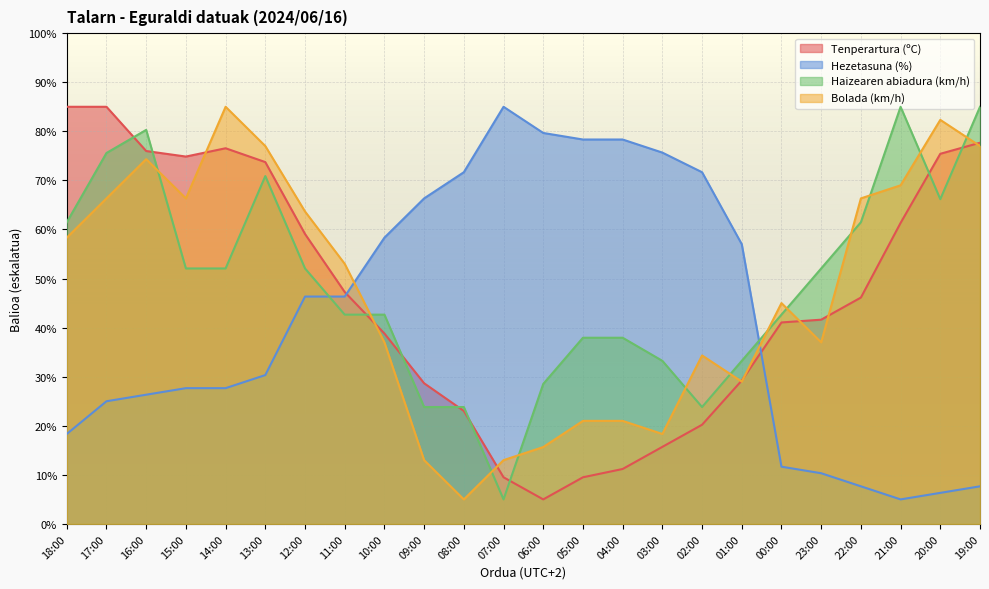

What is the label of the 13th point from the right?

07:00